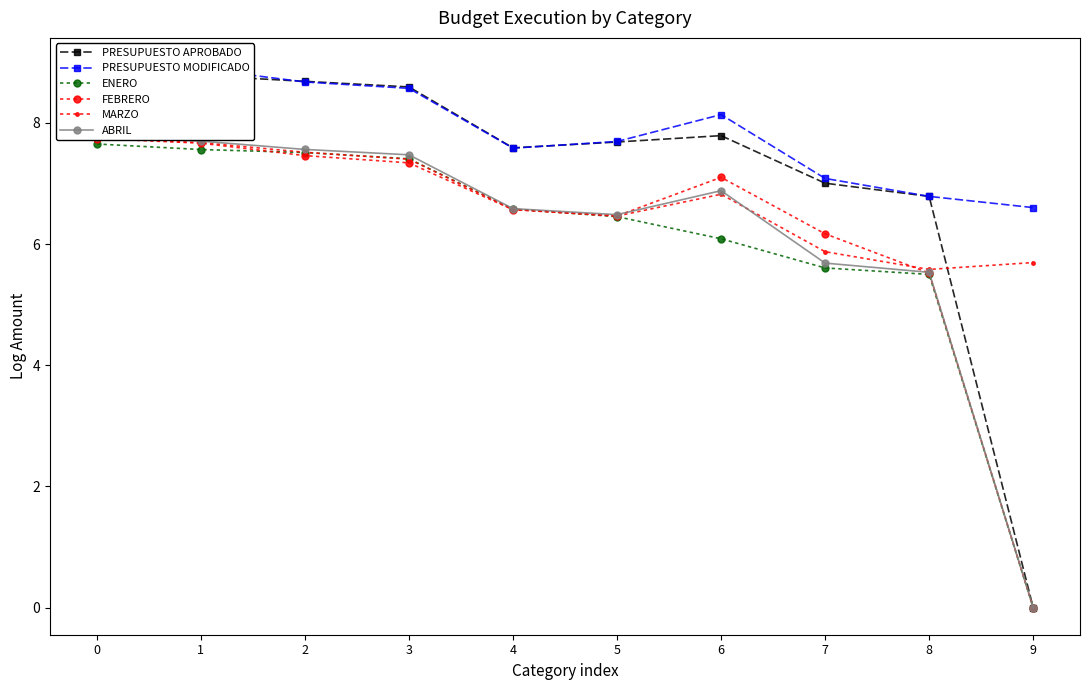

What are all the series names shown in the legend?

PRESUPUESTO APROBADO, PRESUPUESTO MODIFICADO, ENERO, FEBRERO, MARZO, ABRIL